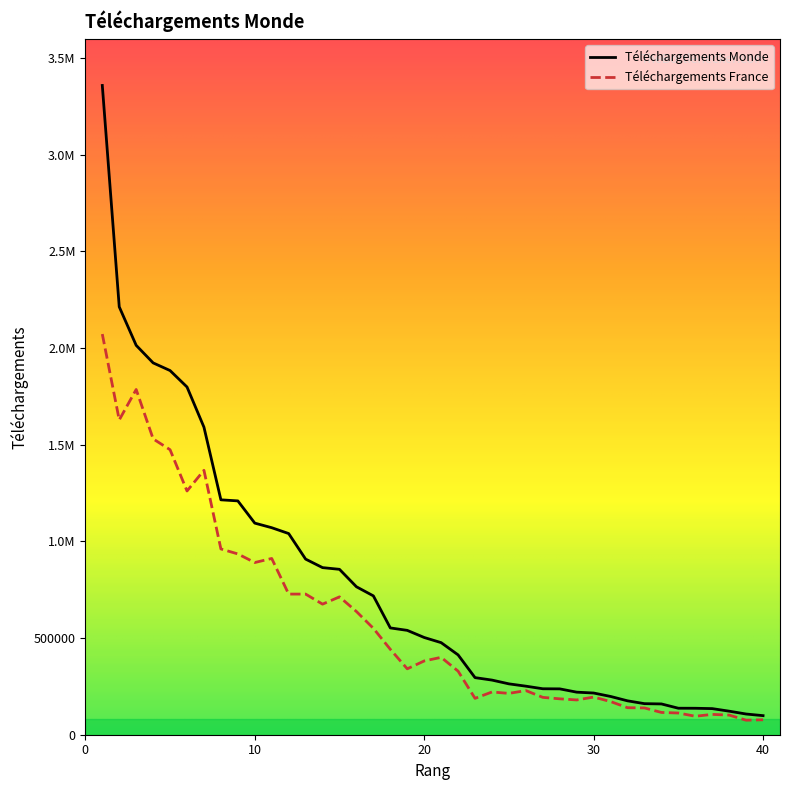

What are all the series names shown in the legend?

Téléchargements Monde, Téléchargements France